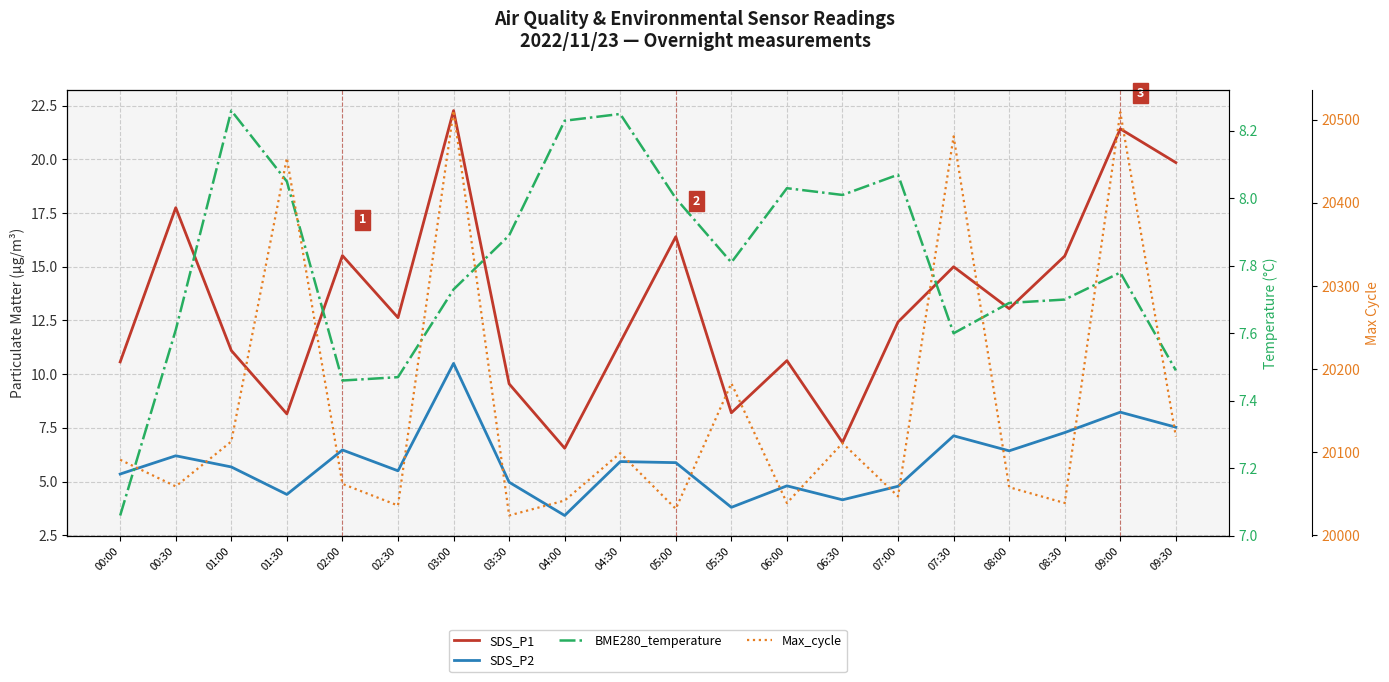

Between 07:30 and 00:30, which is larger?

00:30